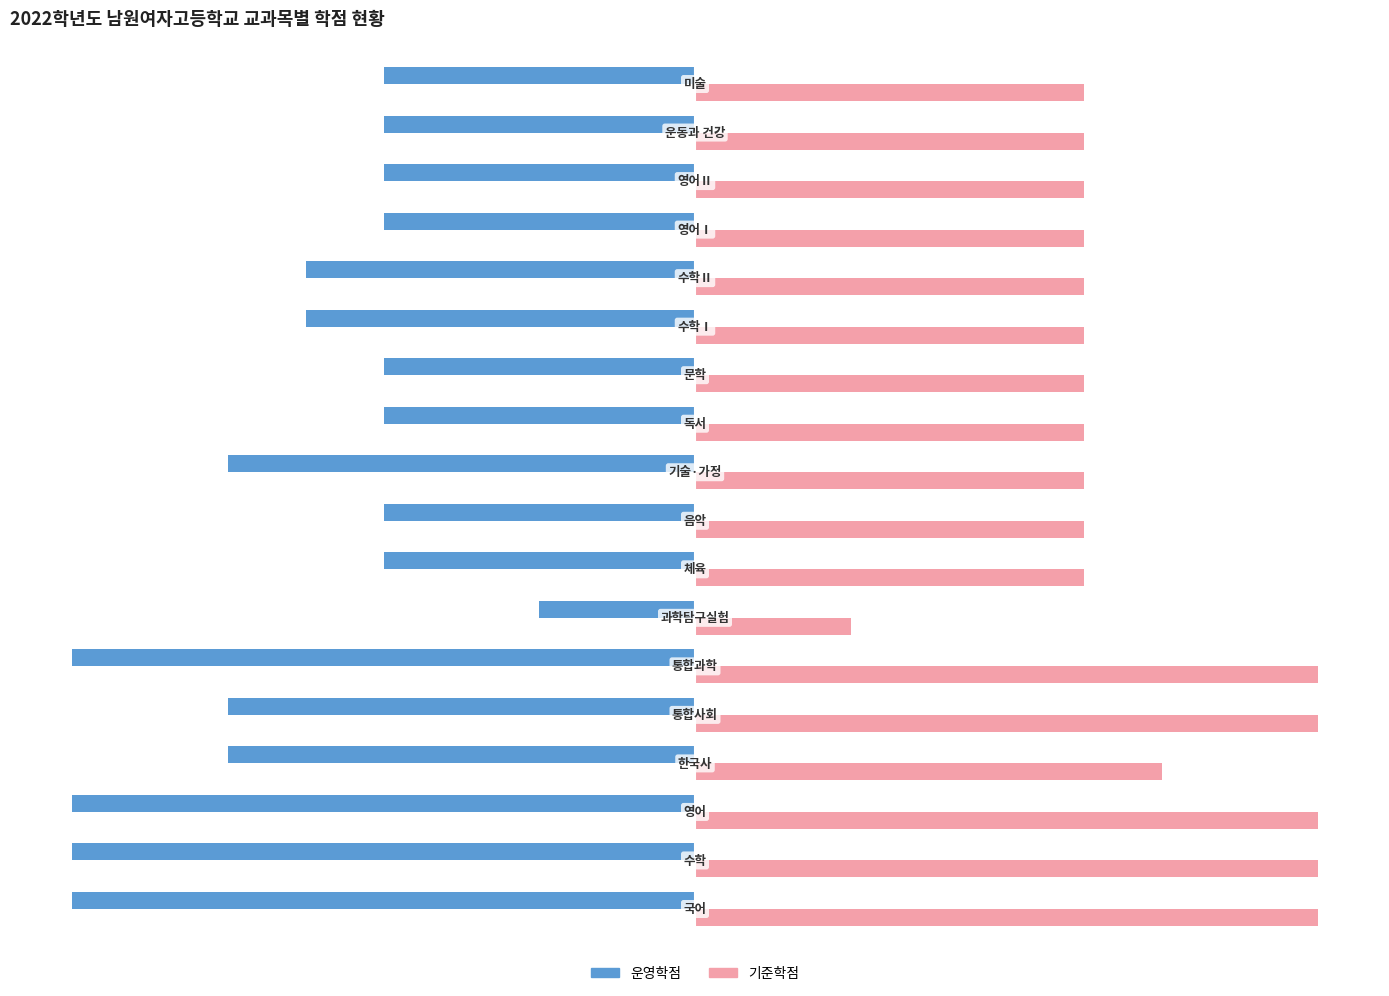

What are all the series names shown in the legend?

운영학점, 기준학점